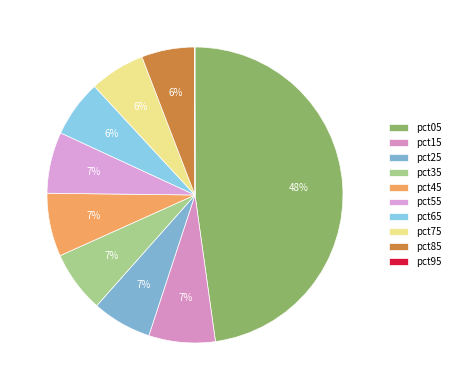

Count the number of slices in the pie.

10